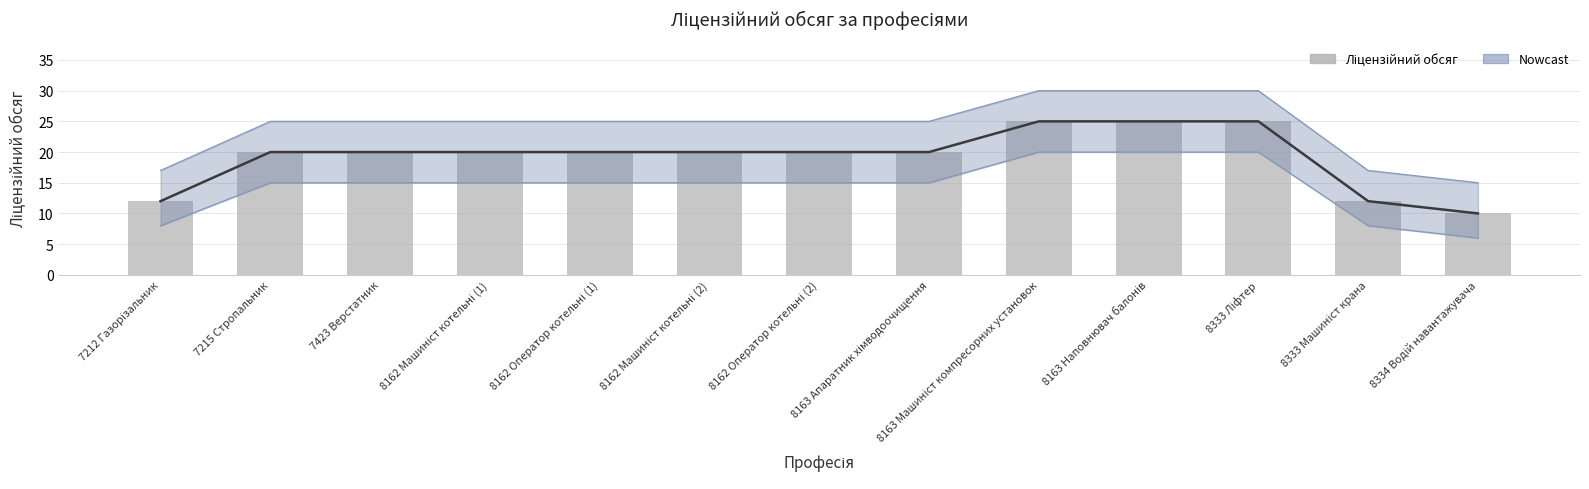

Rank the categories by value from highest to lowest.

8163 Машиніст компресорних установок, 8163 Наповнювач балонів, 8333 Ліфтер, 7215 Стропальник, 7423 Верстатник, 8162 Машиніст котельні (1), 8162 Оператор котельні (1), 8162 Машиніст котельні (2), 8162 Оператор котельні (2), 8163 Апаратник хімводоочищення, 7212 Газорізальник, 8333 Машиніст крана, 8334 Водій навантажувача